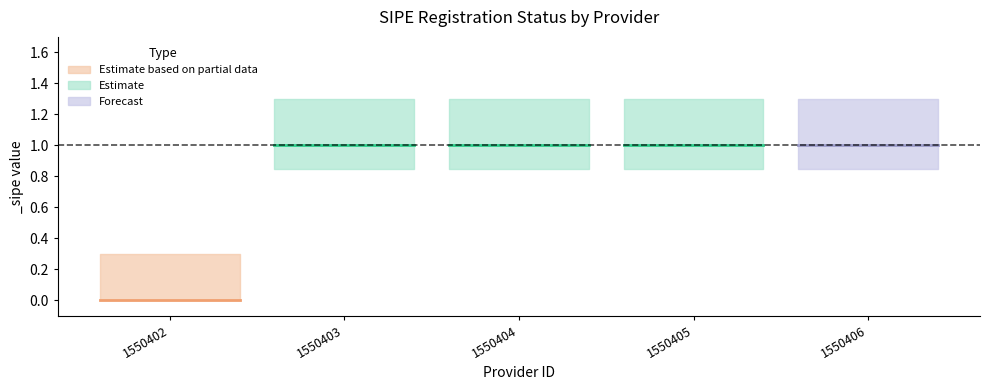

At which category does the chart reach its peak across all series?

1550403